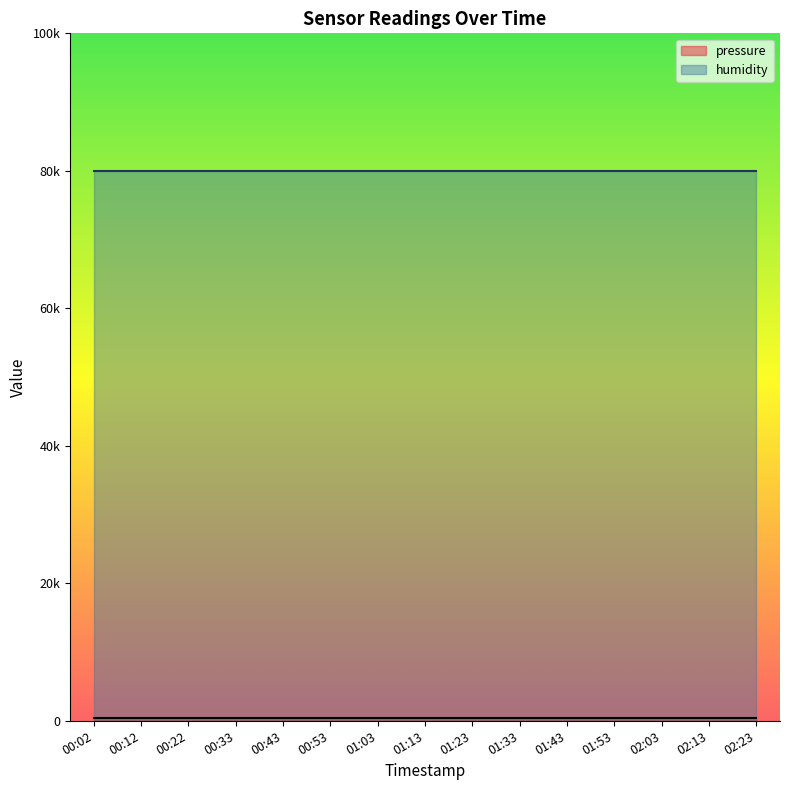

The value of humidity at 01:43 is 100.0. True or false?

True